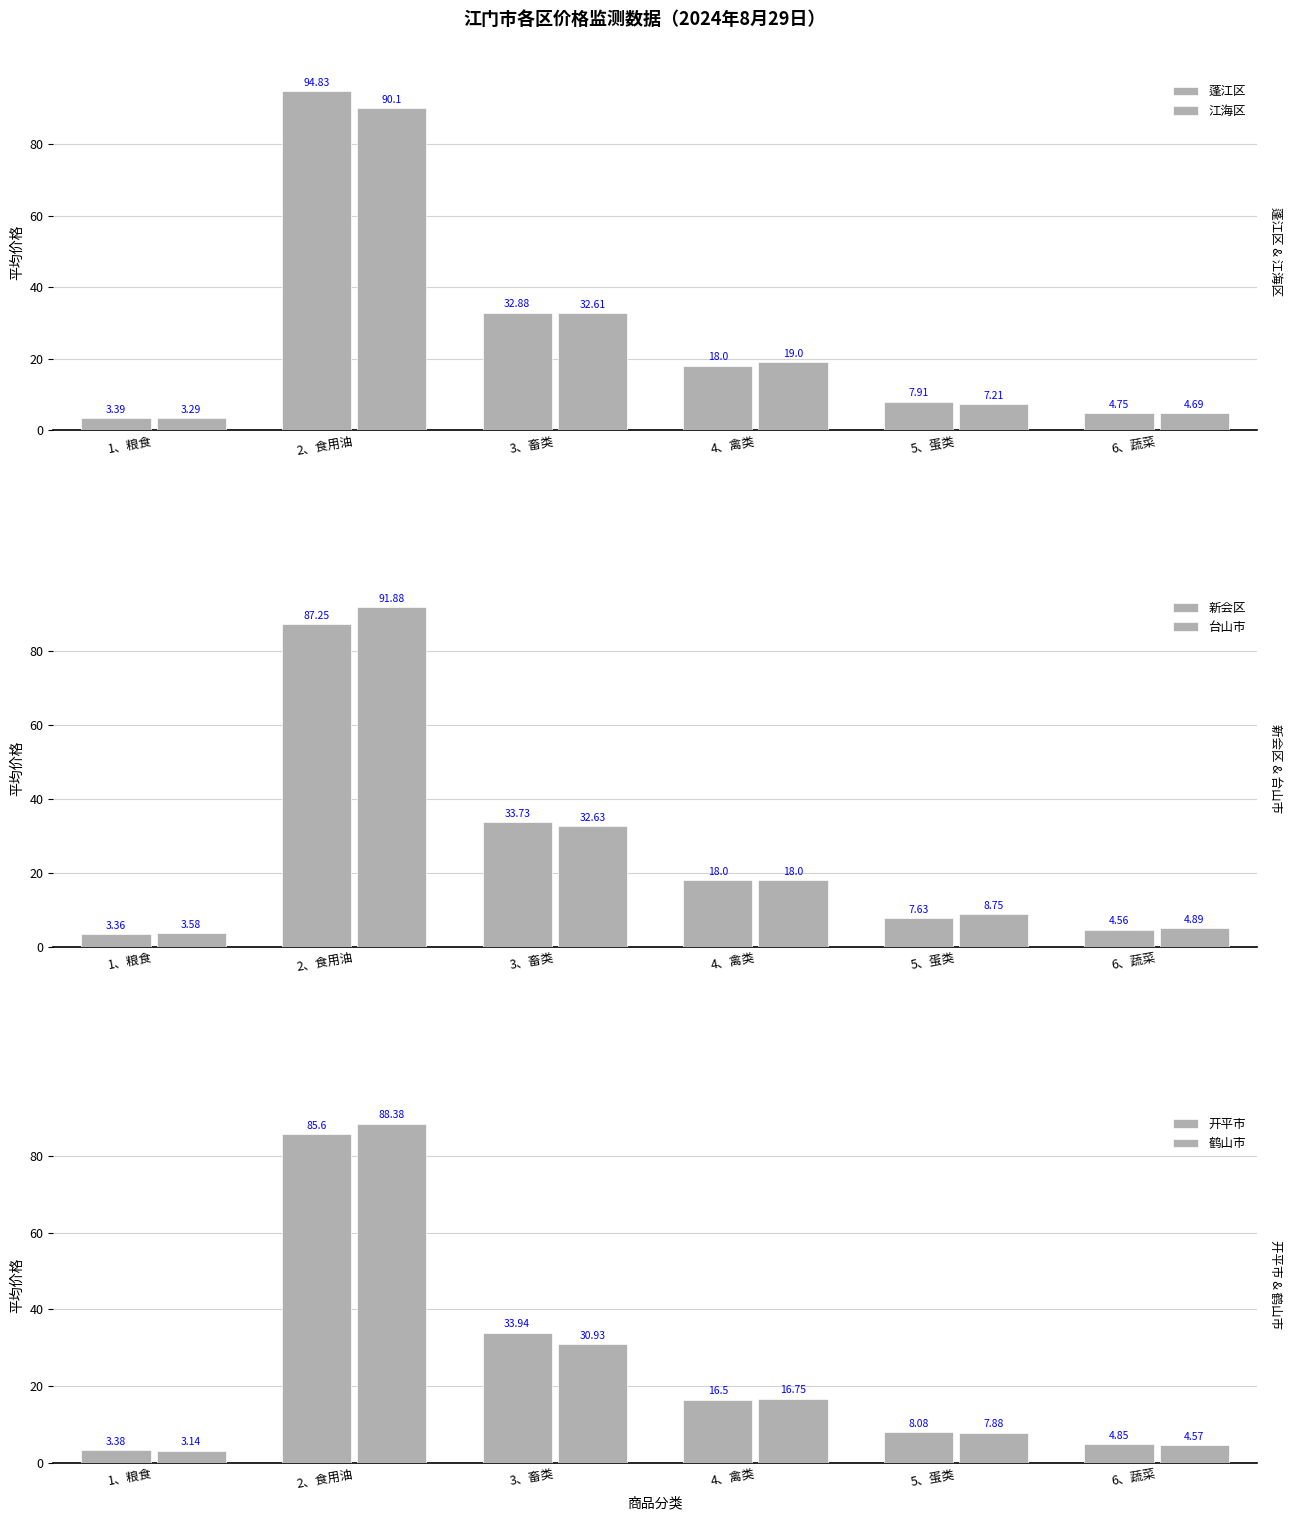

Which series changed the most between 1、粮食 and 3、畜类?

开平市